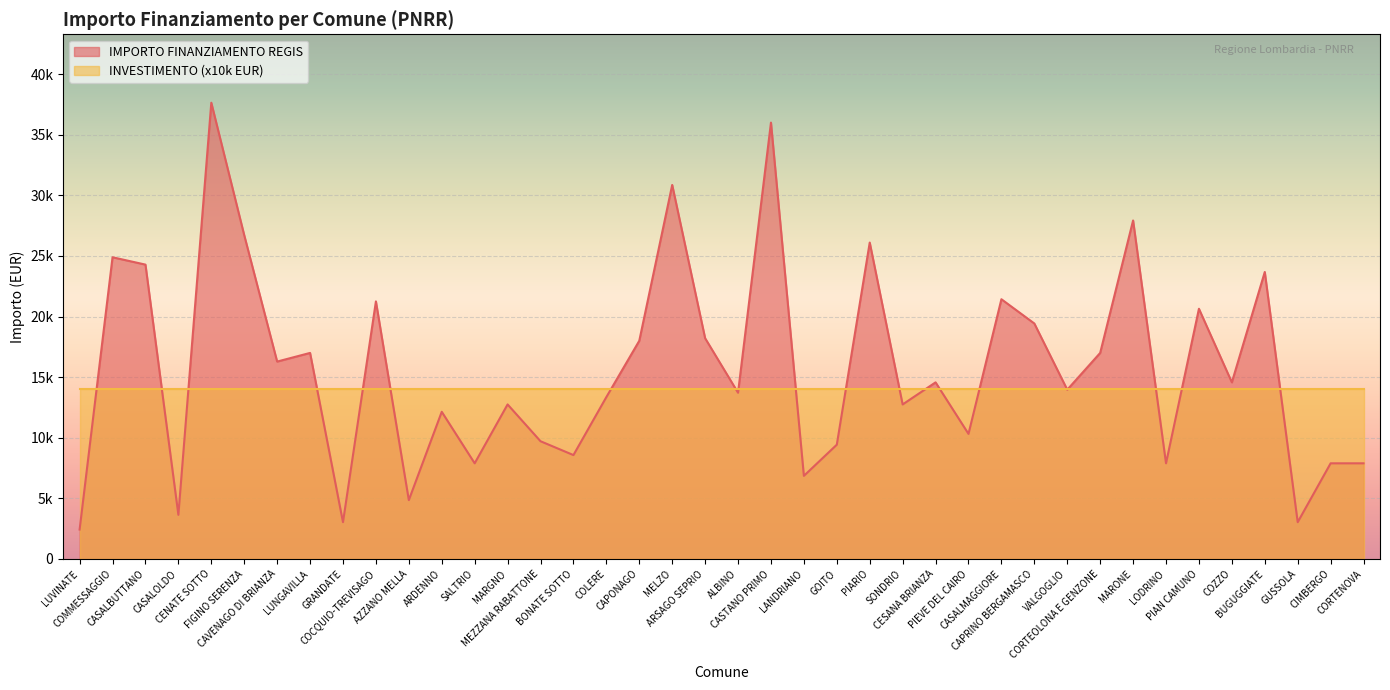

Does the chart display data point markers on the line(s)?

No